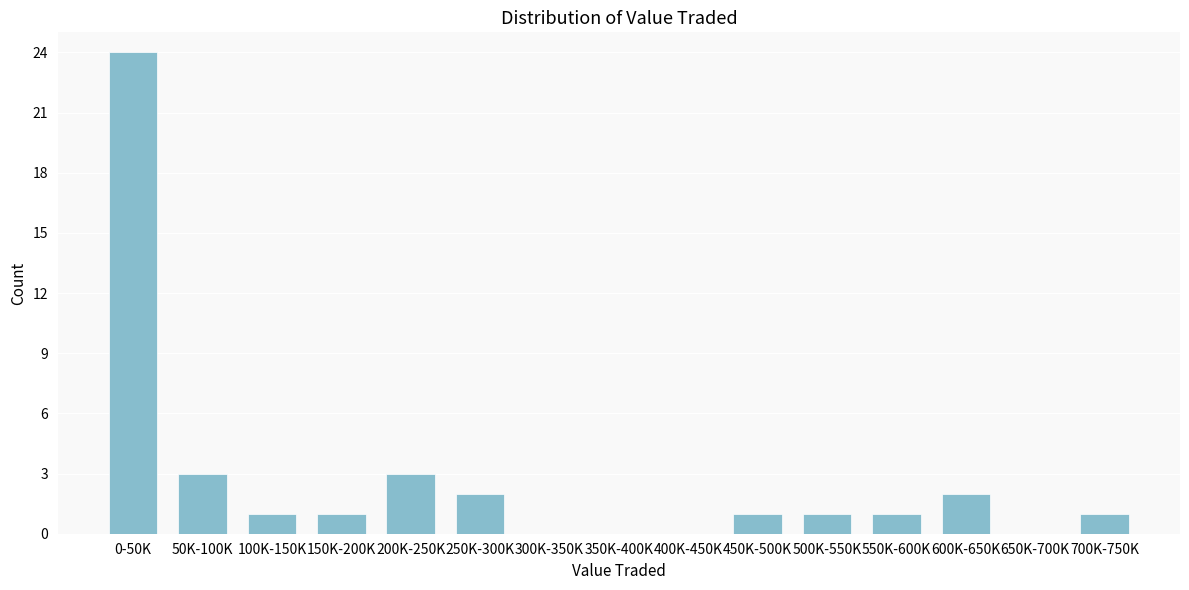

Reading right to left, extract all data points from this chart.

700K-750K=1	650K-700K=0	600K-650K=2	550K-600K=1	500K-550K=1	450K-500K=1	400K-450K=0	350K-400K=0	300K-350K=0	250K-300K=2	200K-250K=3	150K-200K=1	100K-150K=1	50K-100K=3	0-50K=24